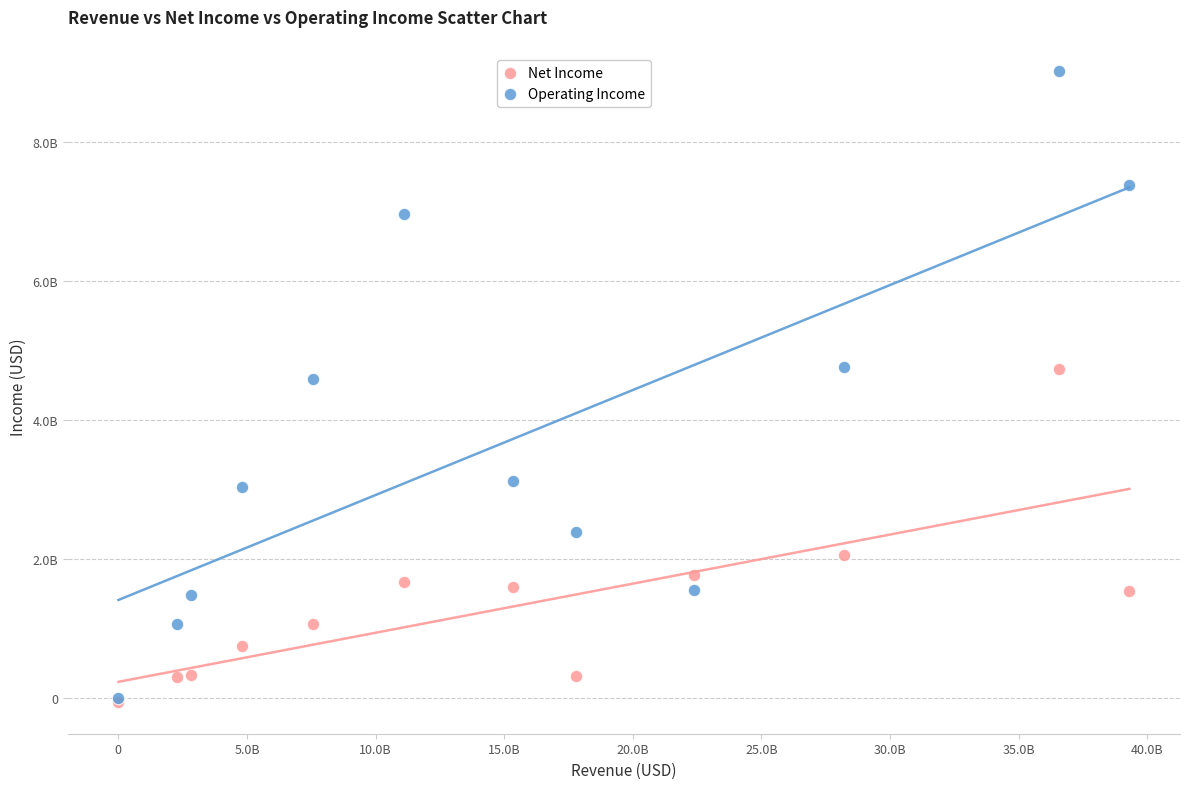

What are all the series names shown in the legend?

Net Income, Operating Income